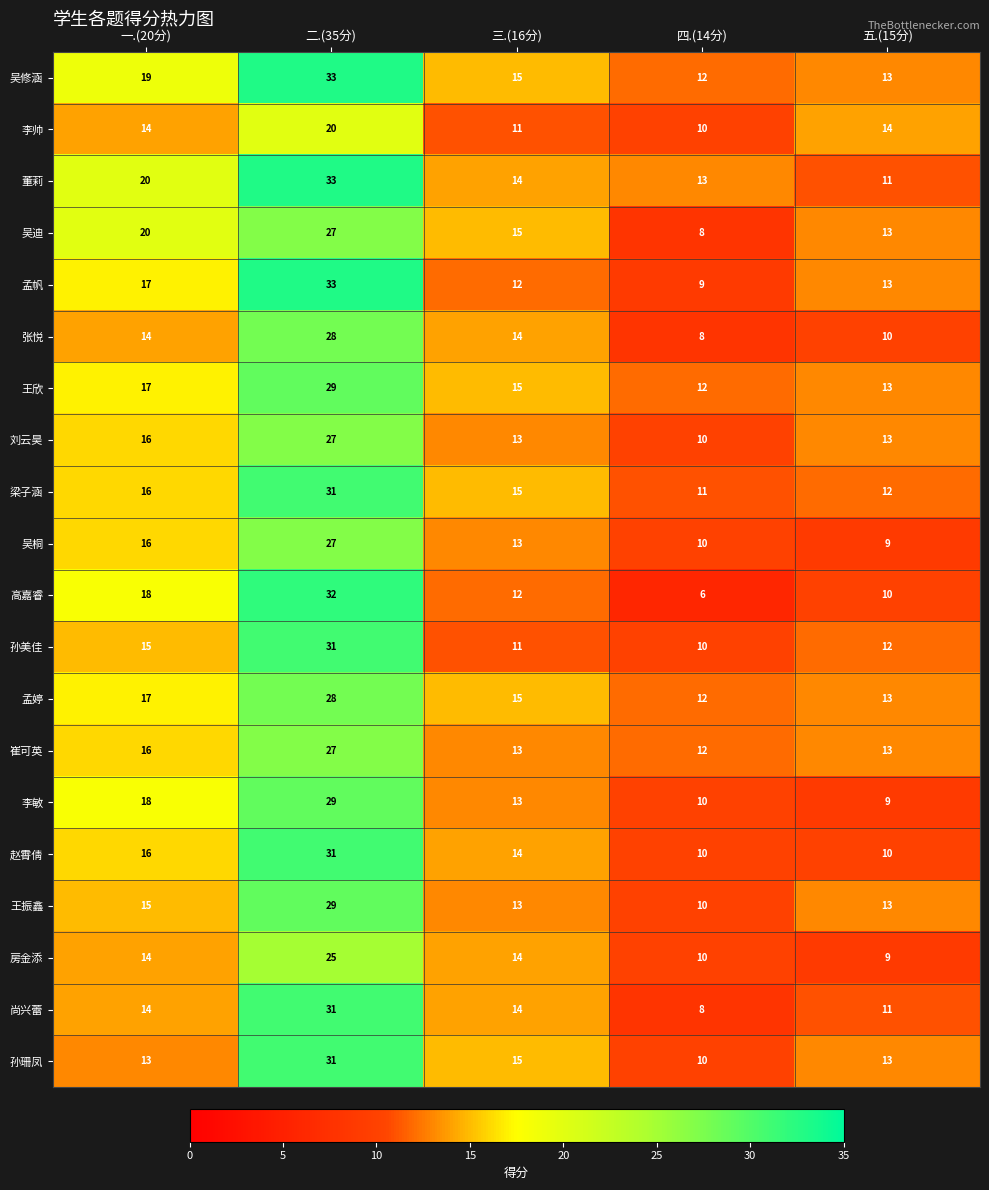

Which series changed the most between 四.(14分) and 五.(15分)?

吴迪